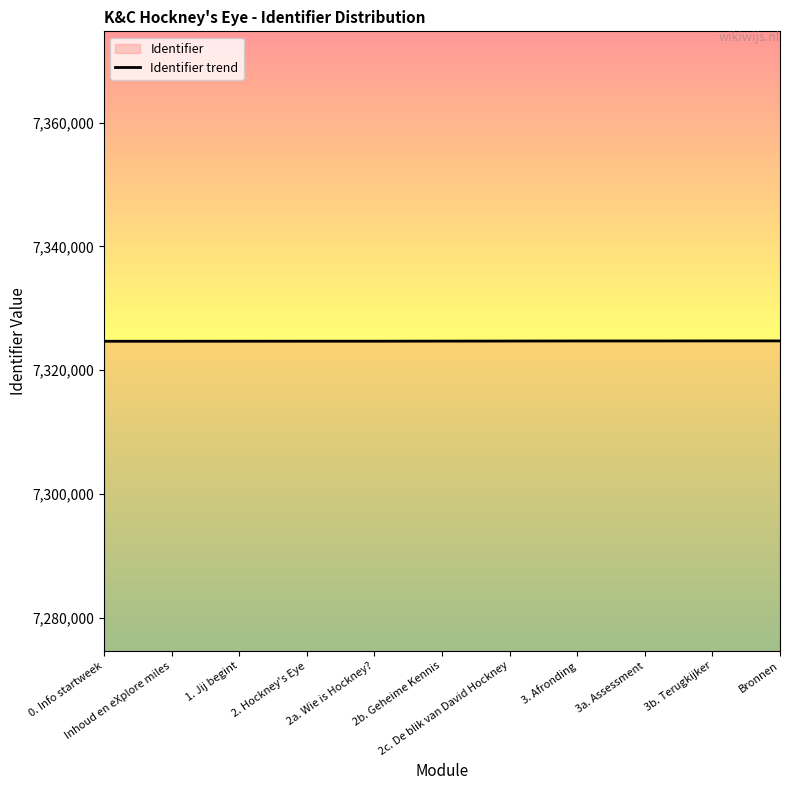

At which category does the chart reach its peak across all series?

Bronnen